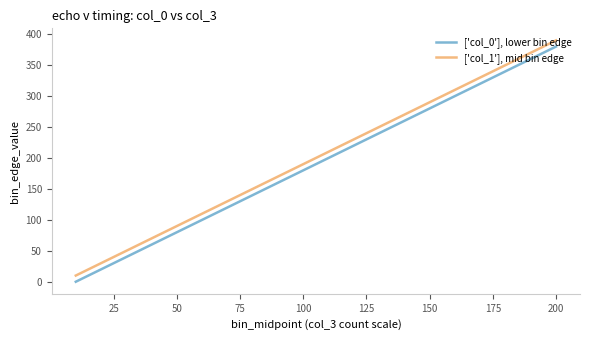

Rank the series by their maximum value, from highest to lowest.

['col_1'], mid bin edge, ['col_0'], lower bin edge